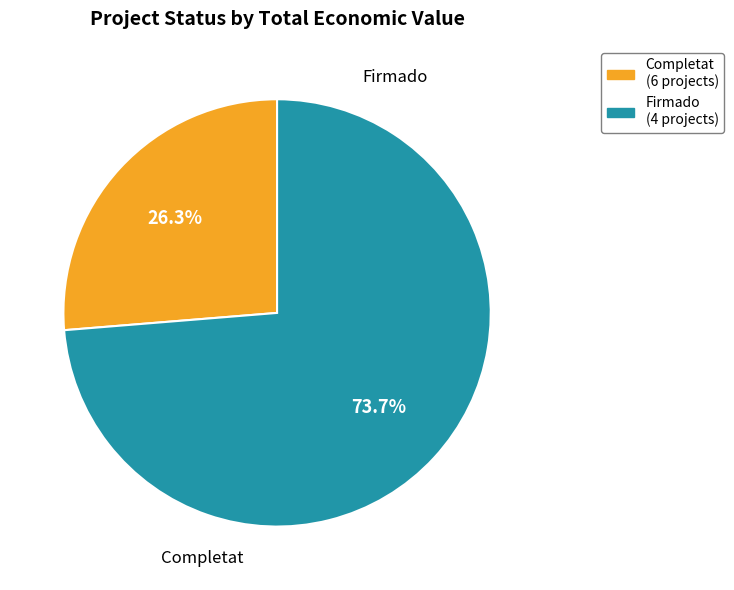

Does any single category account for the majority?

Yes